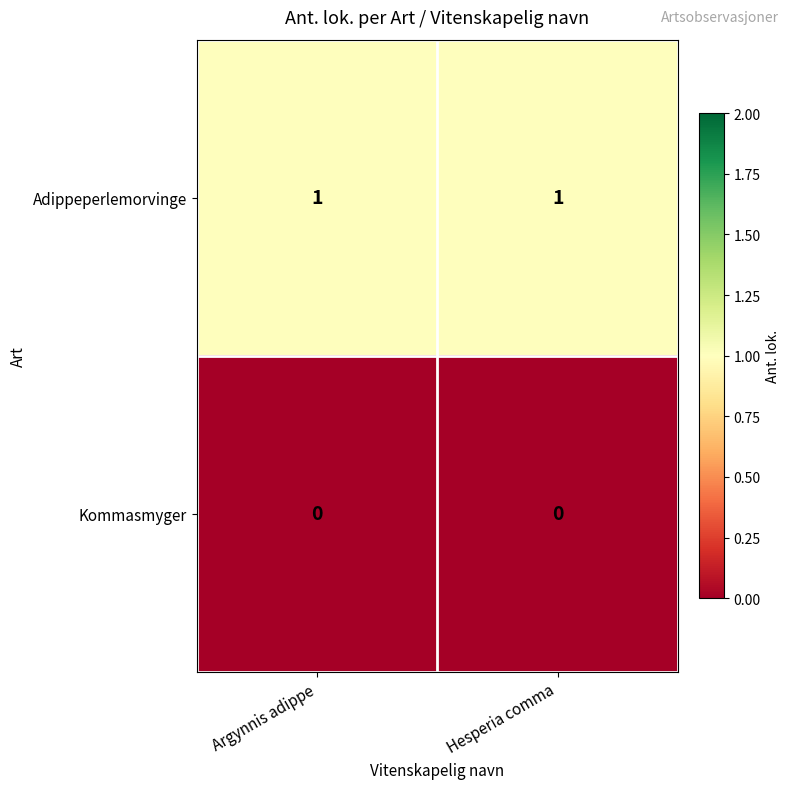

Rank the series by their average value, from highest to lowest.

Adippeperlemorvinge, Kommasmyger